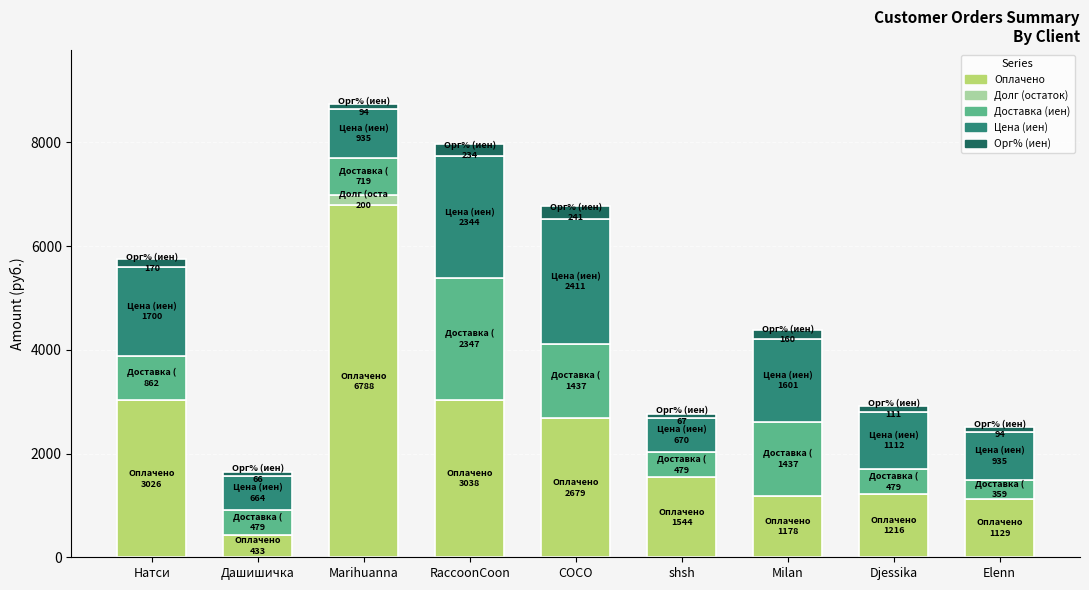

What is the maximum value for Оплачено?

6788.0